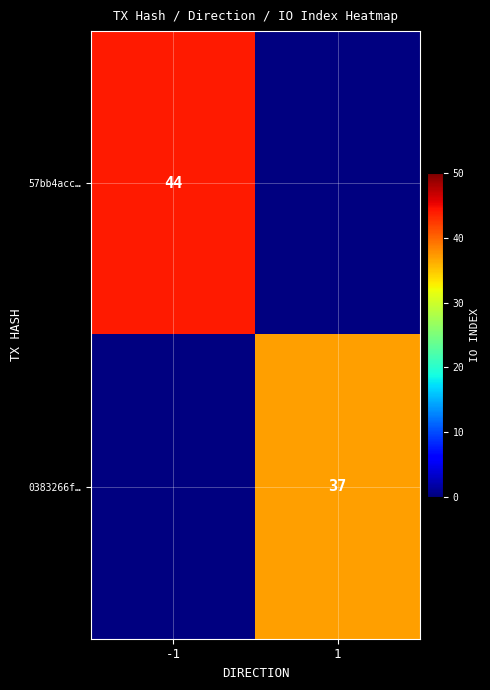

True or false: 57bb4acc… has a value of 70 at -1.

False